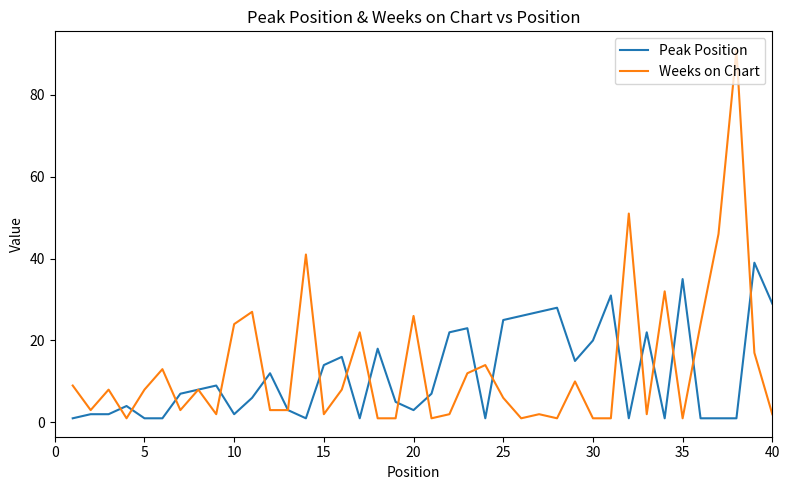

What is the greatest value displayed?

91